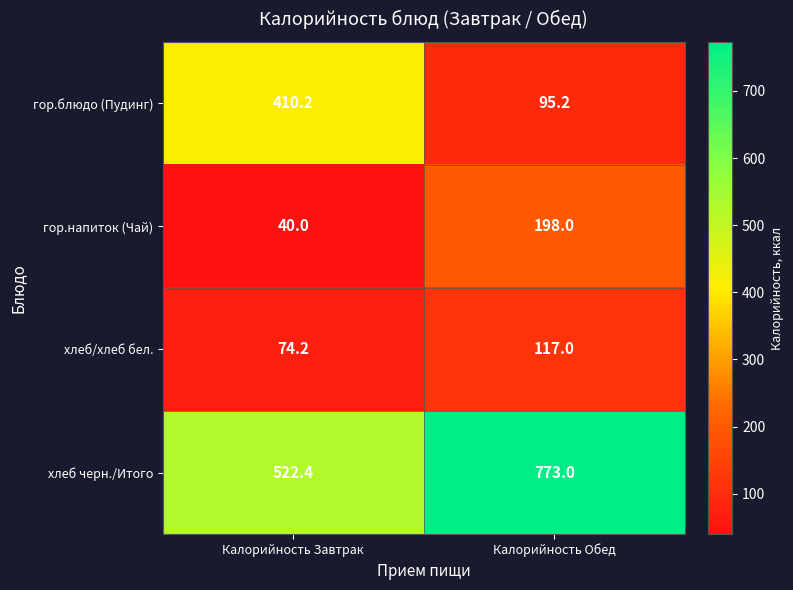

Which series has the largest range (max minus min)?

гор.блюдо (Пудинг)